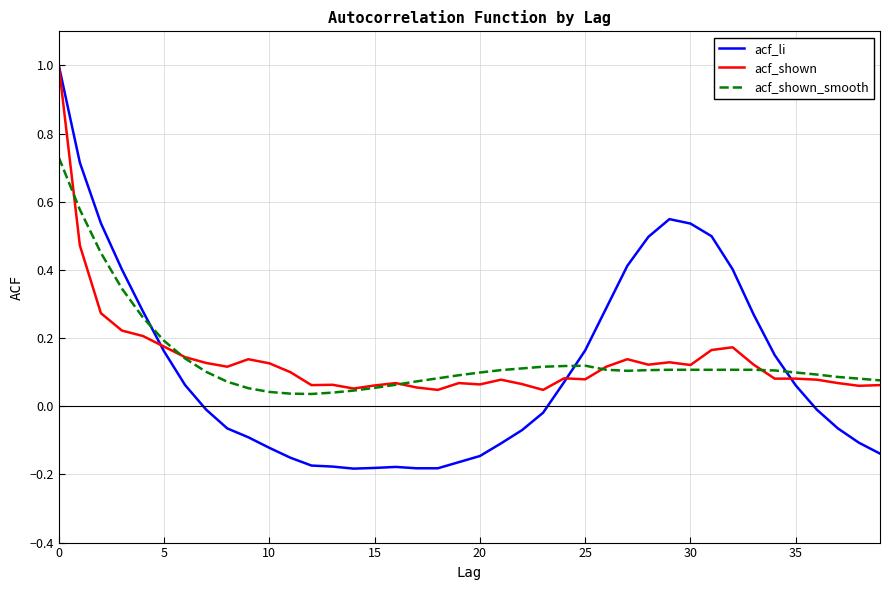

What is the maximum value for acf_li?

1.0